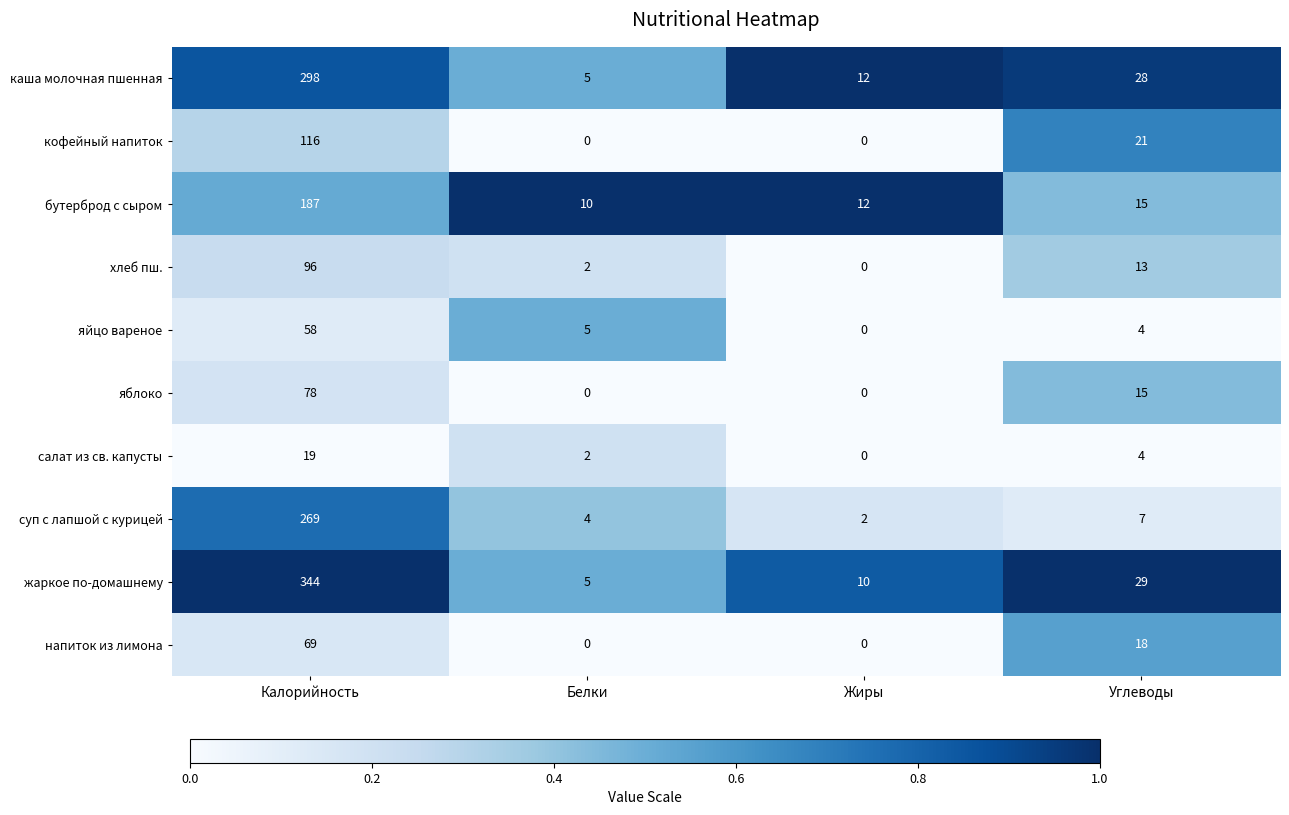

What is the highest value of the кофейный напиток series?

116